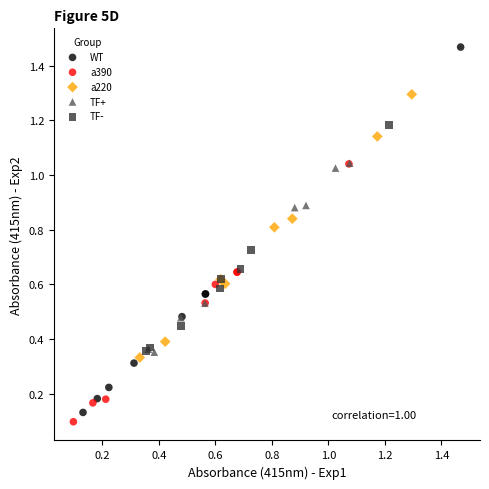

Which series reaches the maximum Y coordinate?

WT